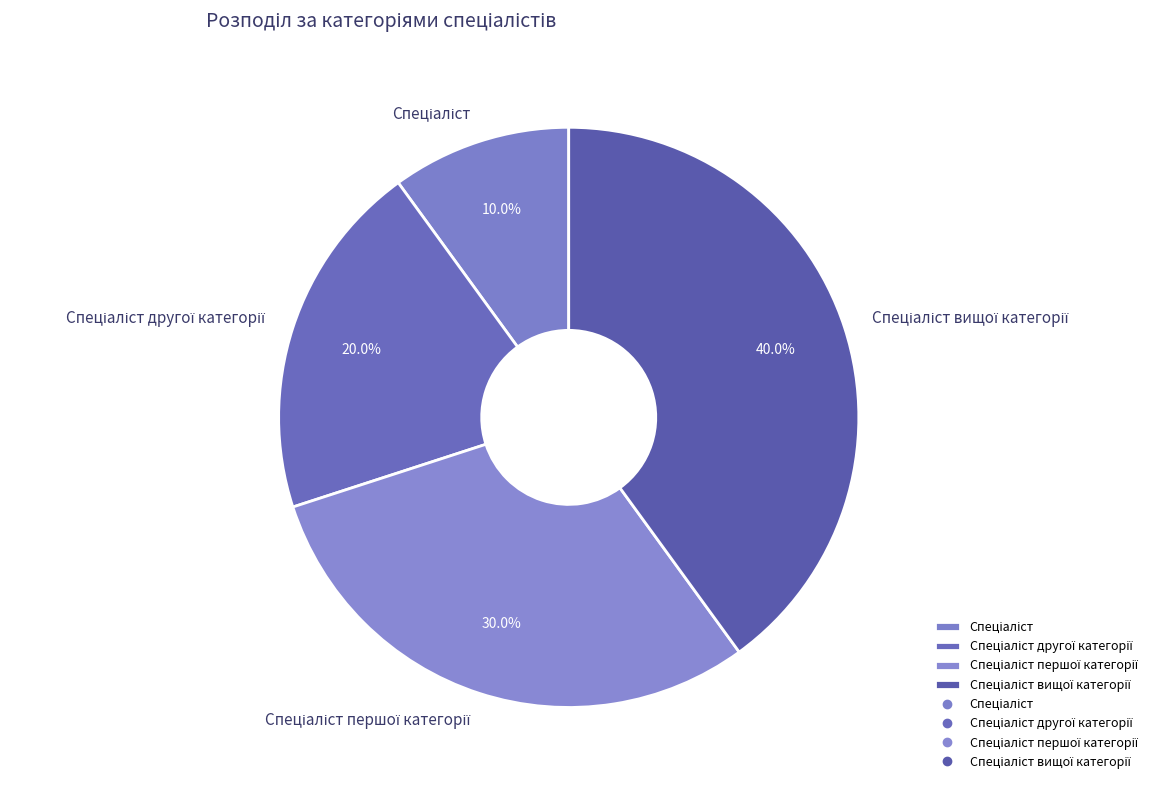

Is there a majority slice in this chart?

No